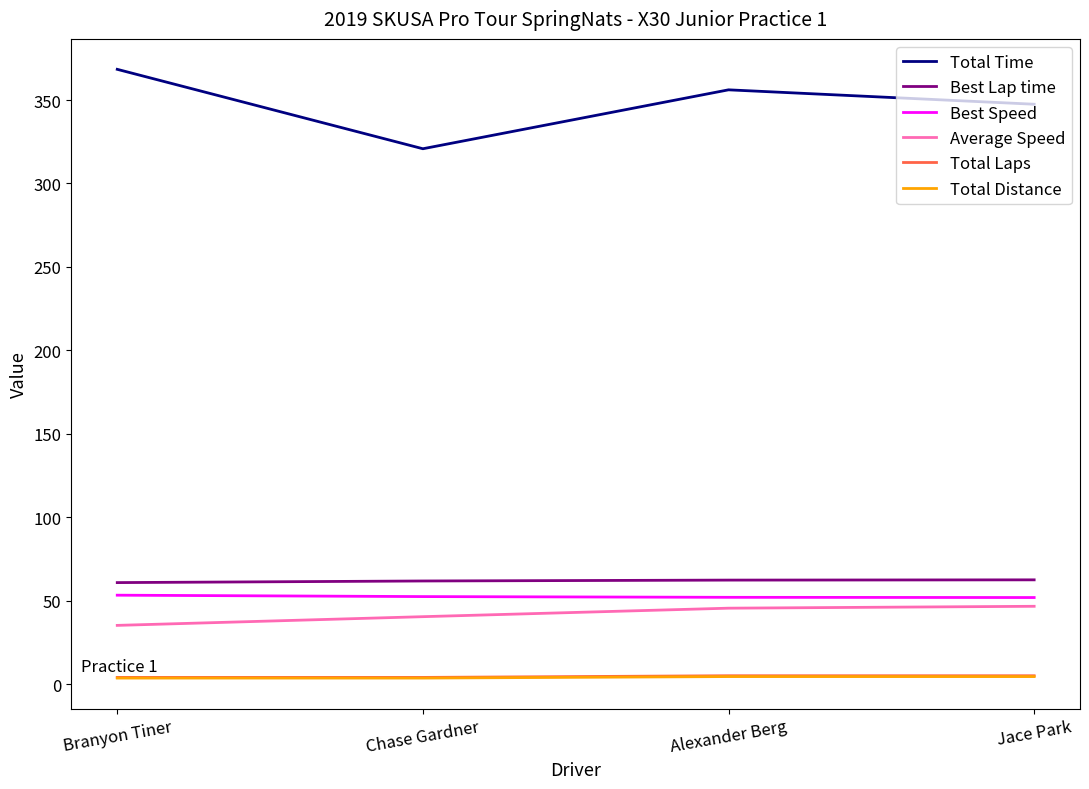

True or false: Average Speed has a value of 46.6 at Jace Park.

True